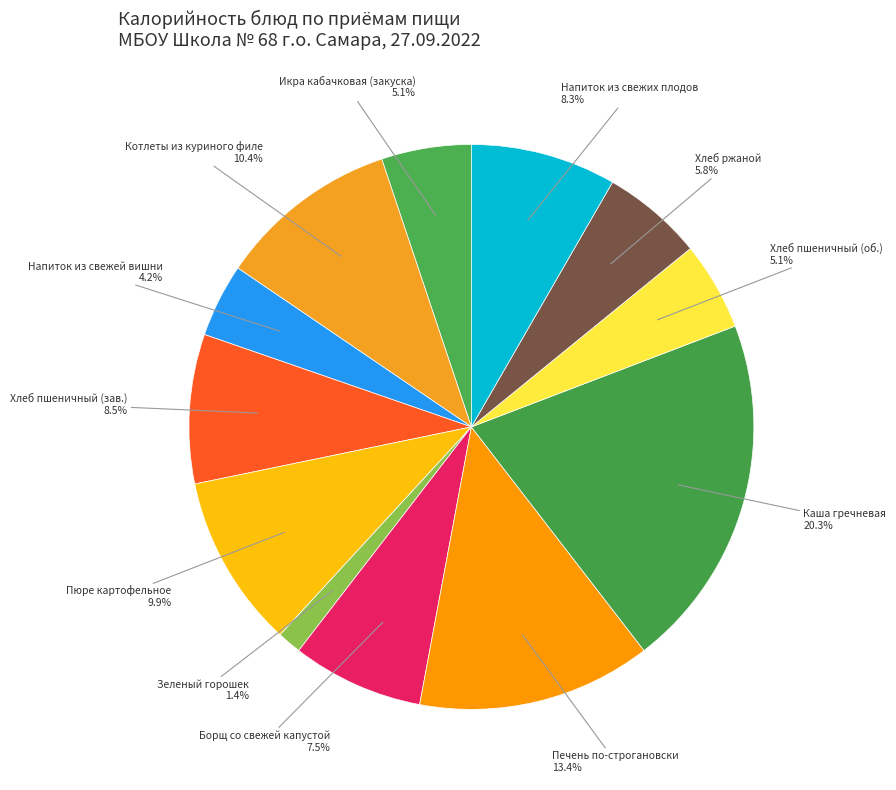

What percentage do Хлеб пшеничный (зав.) and Хлеб ржаной together represent?

14.3%